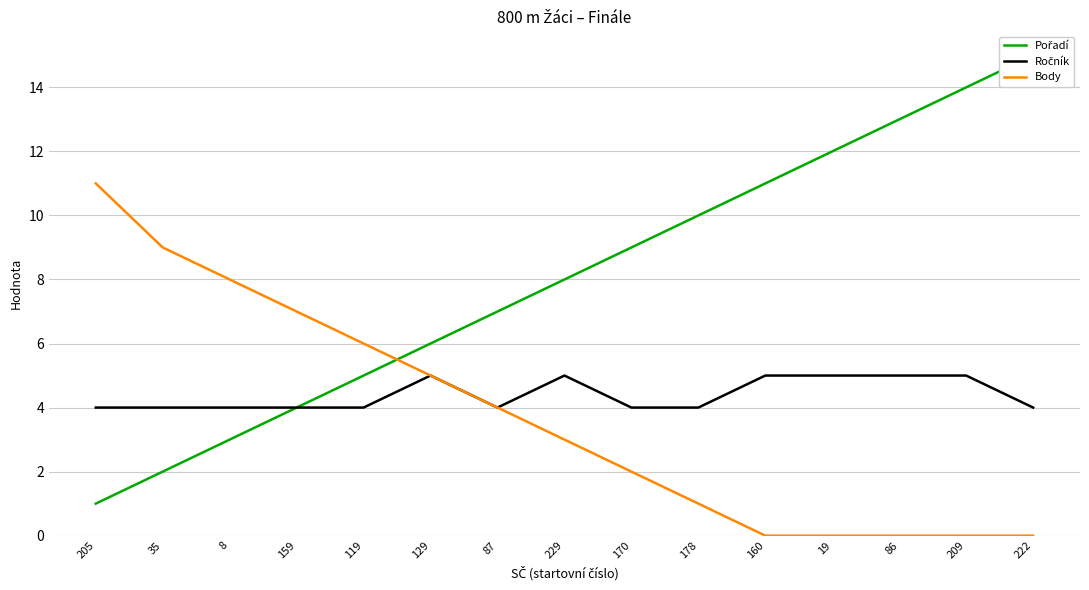

Rank the categories by Pořadí value from highest to lowest.

222, 209, 86, 19, 160, 178, 170, 229, 87, 129, 119, 159, 8, 35, 205